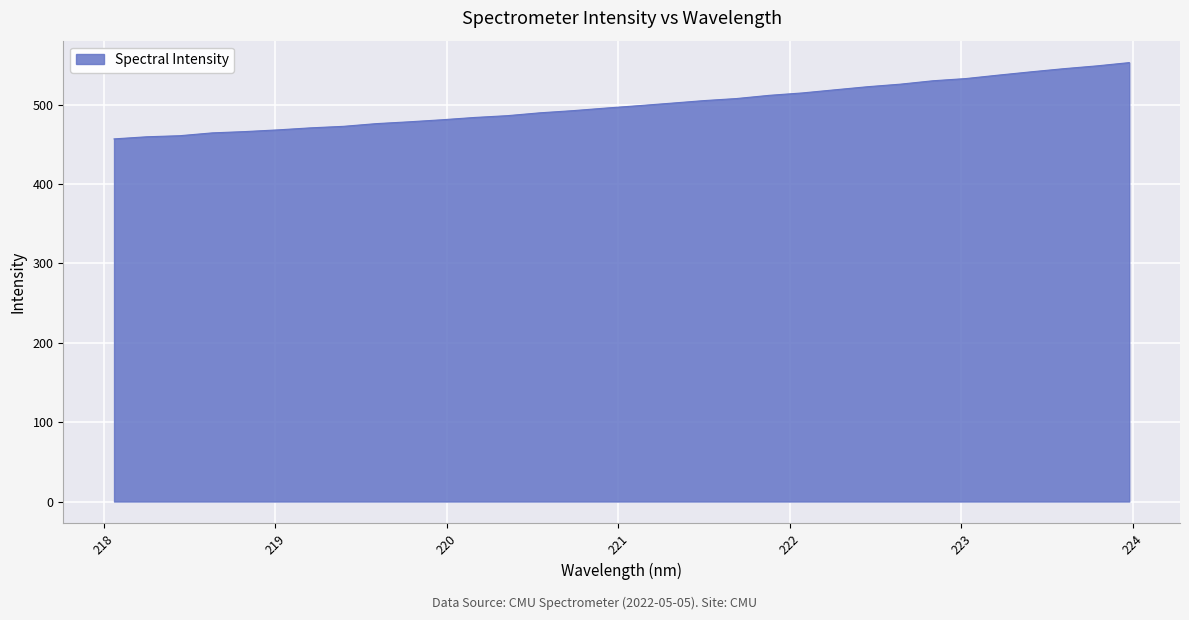

What is the greatest value displayed?

552.9